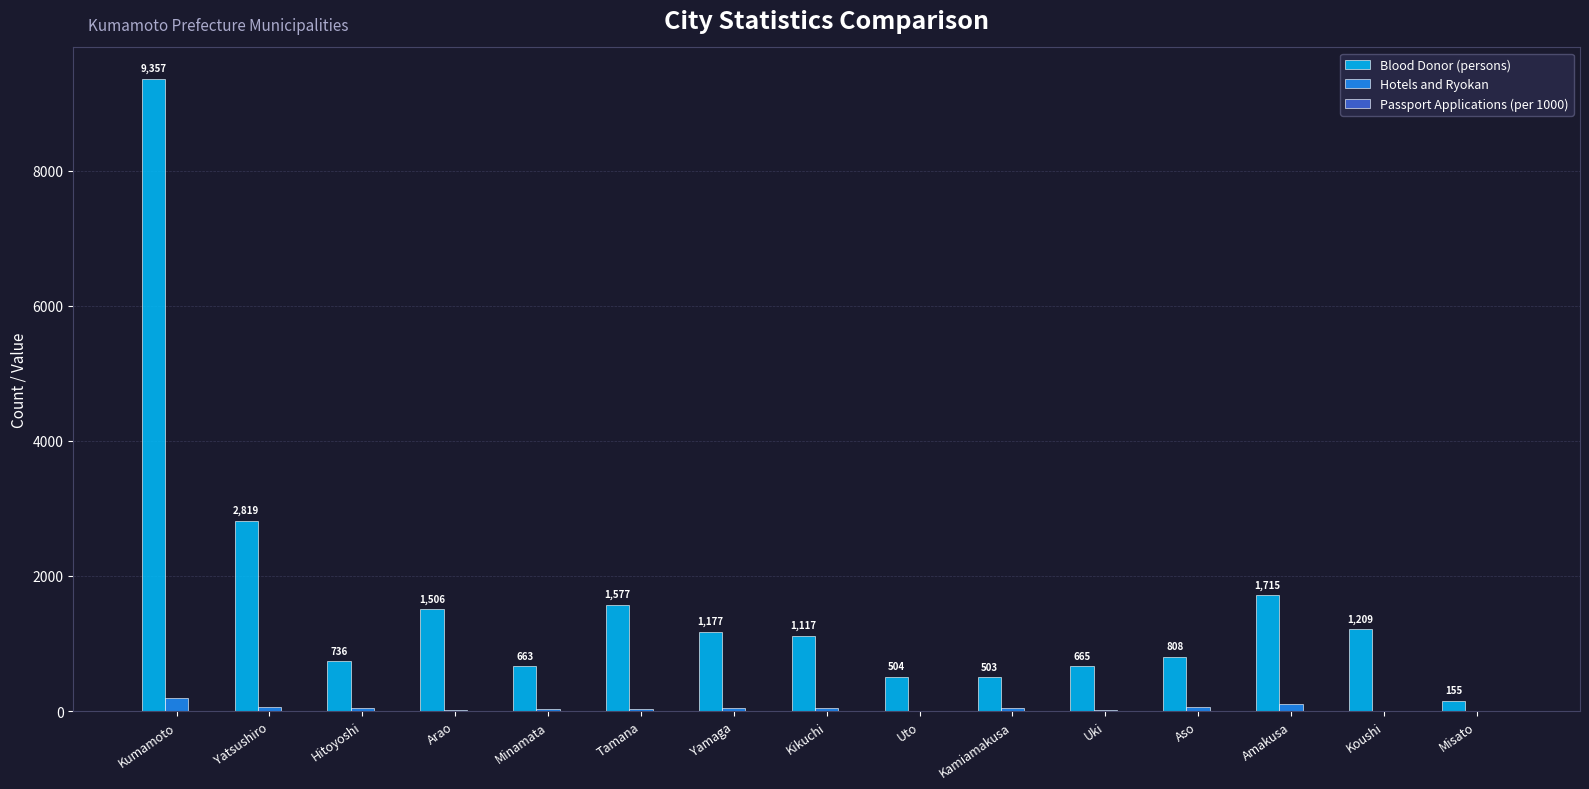

How many data points does each series have?

15